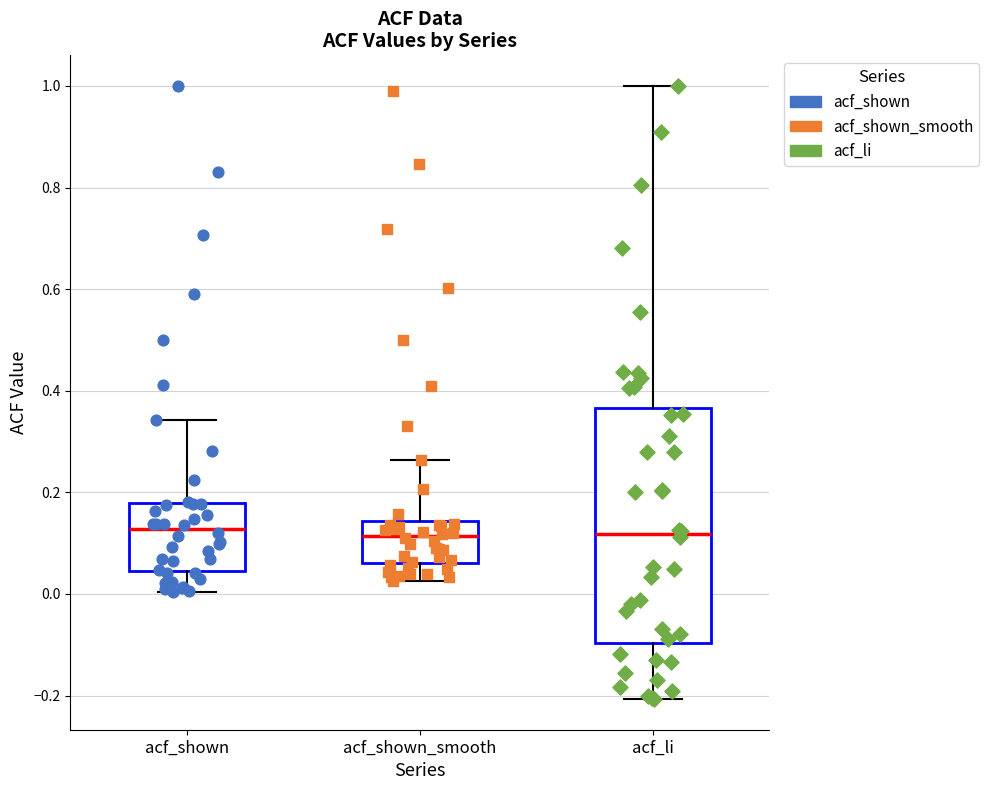

Reading left to right, read every box against the y-axis: the position of its median line, the range the box covers, and the ends of its whiskers. The values are not printed on the chart, so give them approximately, as read against the axis.

acf_shown: median 0.12, box 0.04 to 0.18, whiskers 0.00 to 0.34
acf_shown_smooth: median 0.12, box 0.06 to 0.14, whiskers 0.02 to 0.26
acf_li: median 0.12, box -0.10 to 0.36, whiskers -0.20 to 1.00